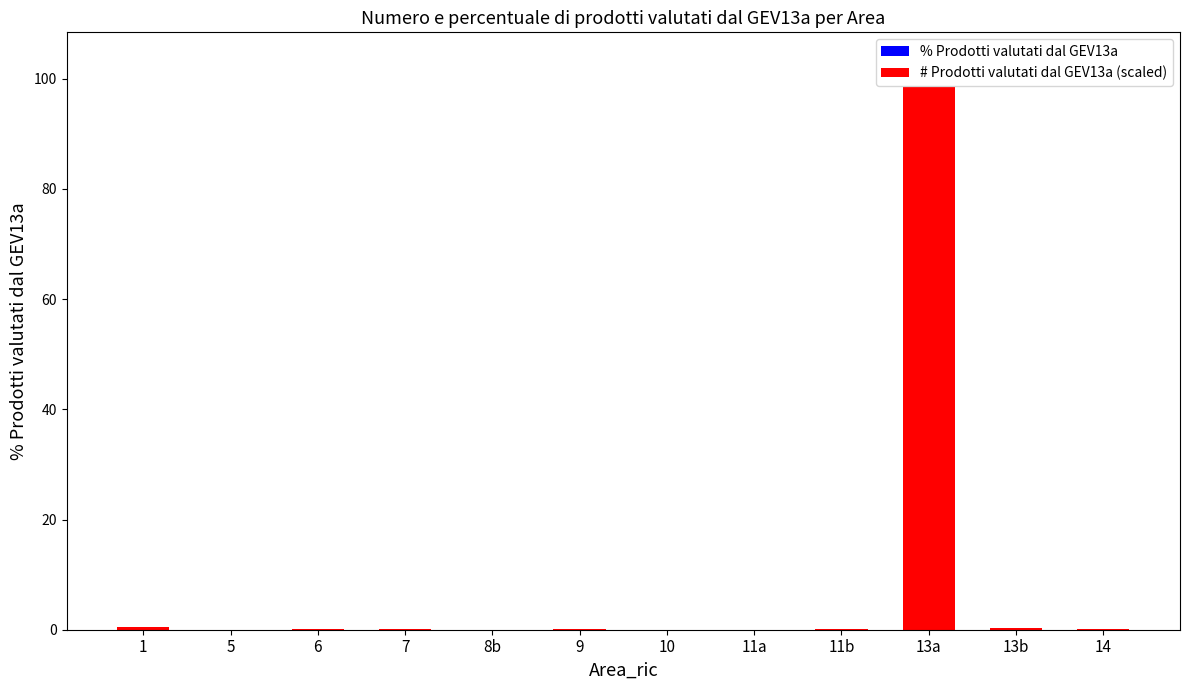

Reading left to right, what are all the values shown in this chart?

% Prodotti valutati dal GEV13a: 0.5	0.0	0.1	0.1	0.0	0.1	0.0	0.0	0.1	98.6	0.3	0.2
# Prodotti valutati dal GEV13a (scaled): 0.5	0.0	0.1	0.1	0.0	0.1	0.0	0.0	0.1	98.6	0.3	0.2